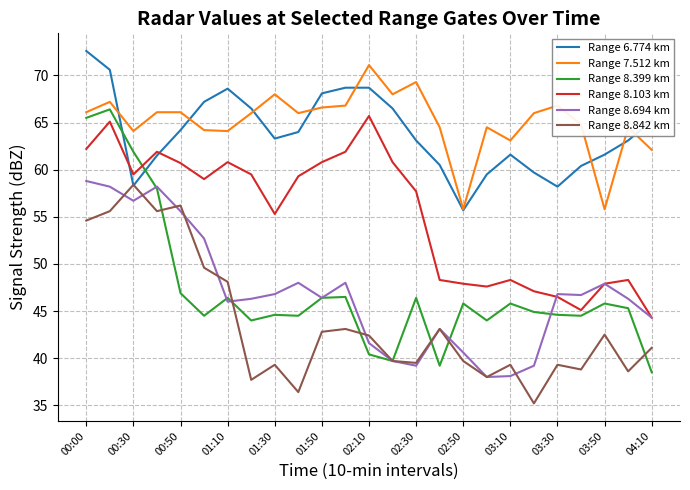

How many categories are shown in the chart?

25